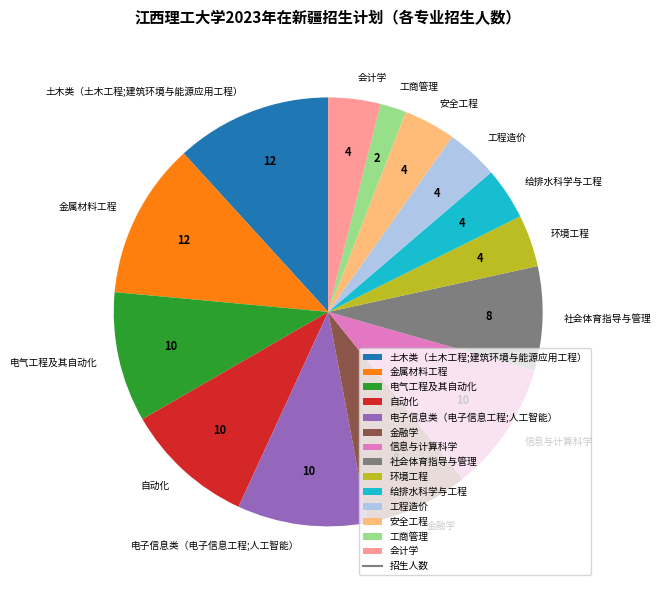

What is the smallest slice in the pie chart?

工商管理